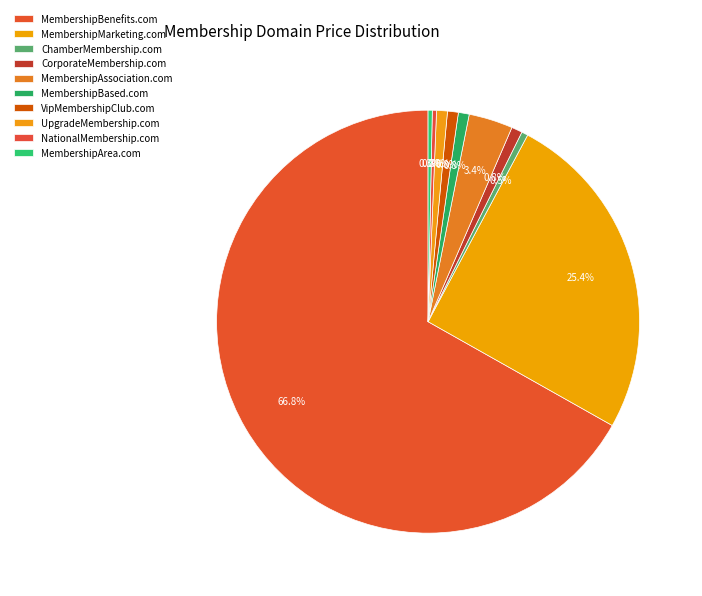

How many segments does this pie chart have?

10